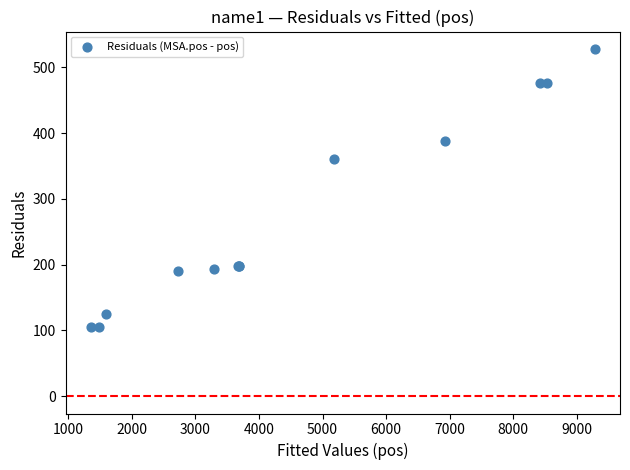

What Y value in the scatter plot is closest to 316?

360